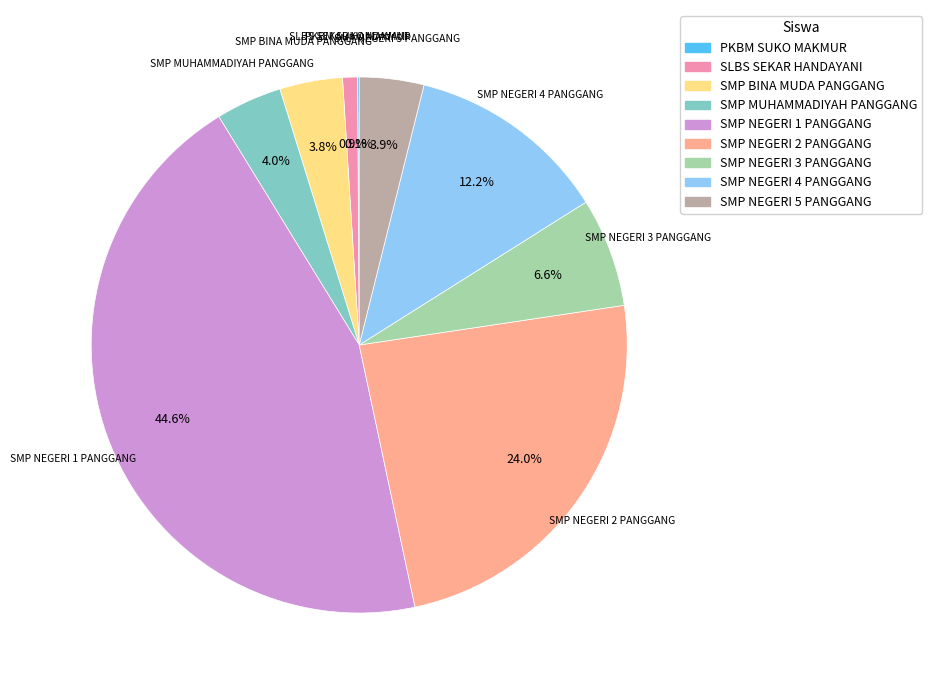

Does any single category account for the majority?

No